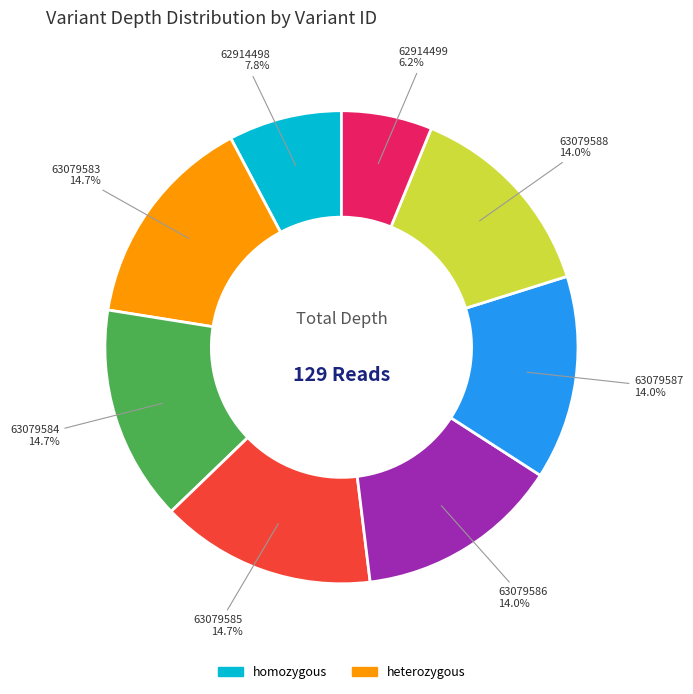

Is it true that 63079588 is 14% of the pie?

True